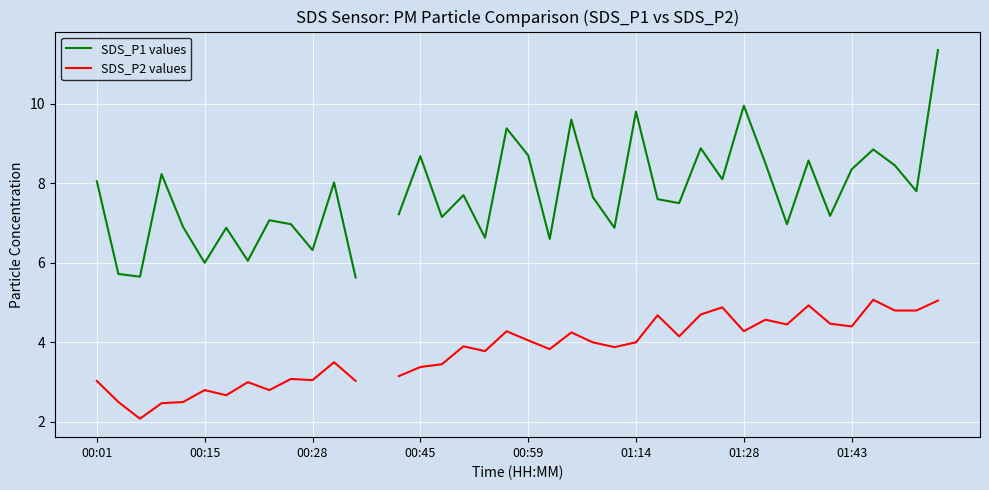

Rank the series at 16 from lowest to highest value.

SDS_P2 values, SDS_P1 values